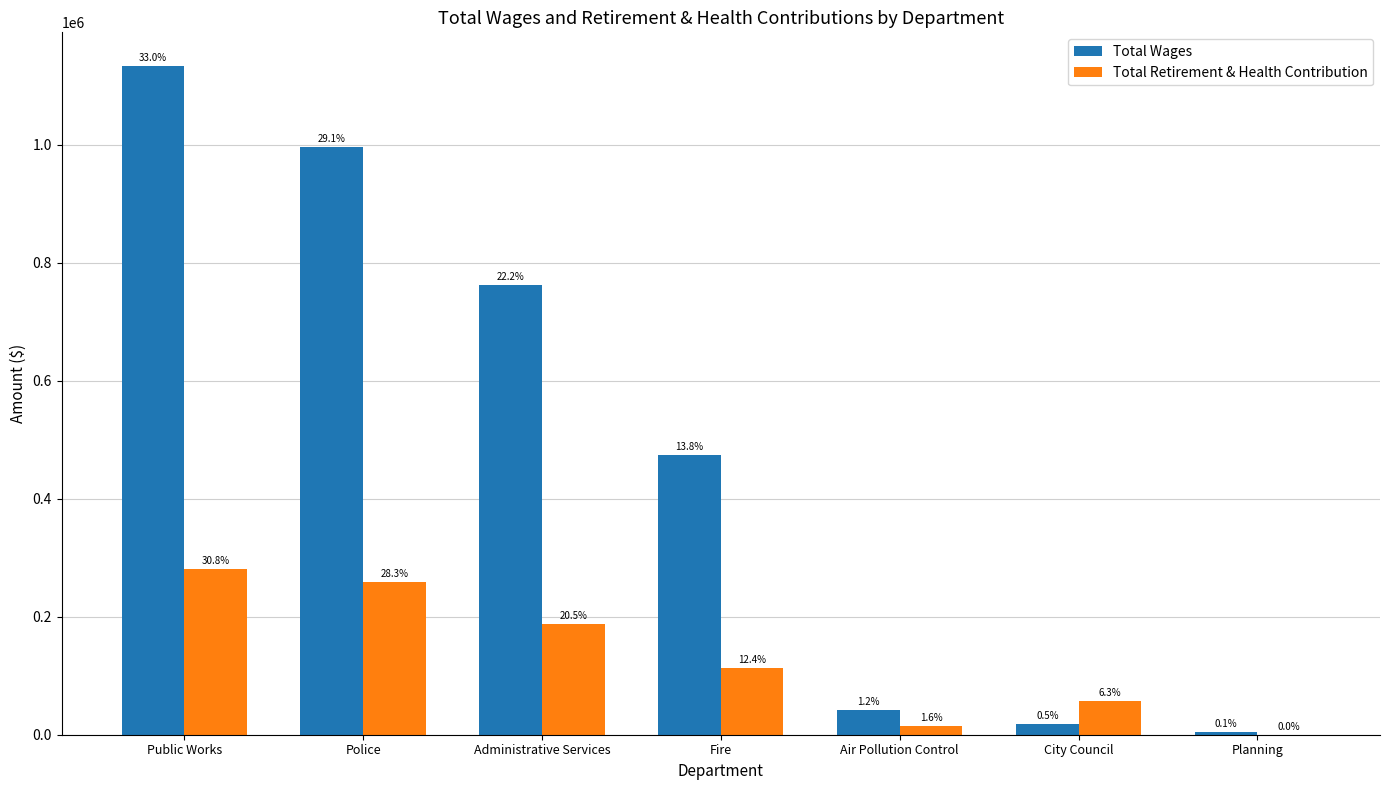

What is the sum of all Total Retirement & Health Contribution values?

913287